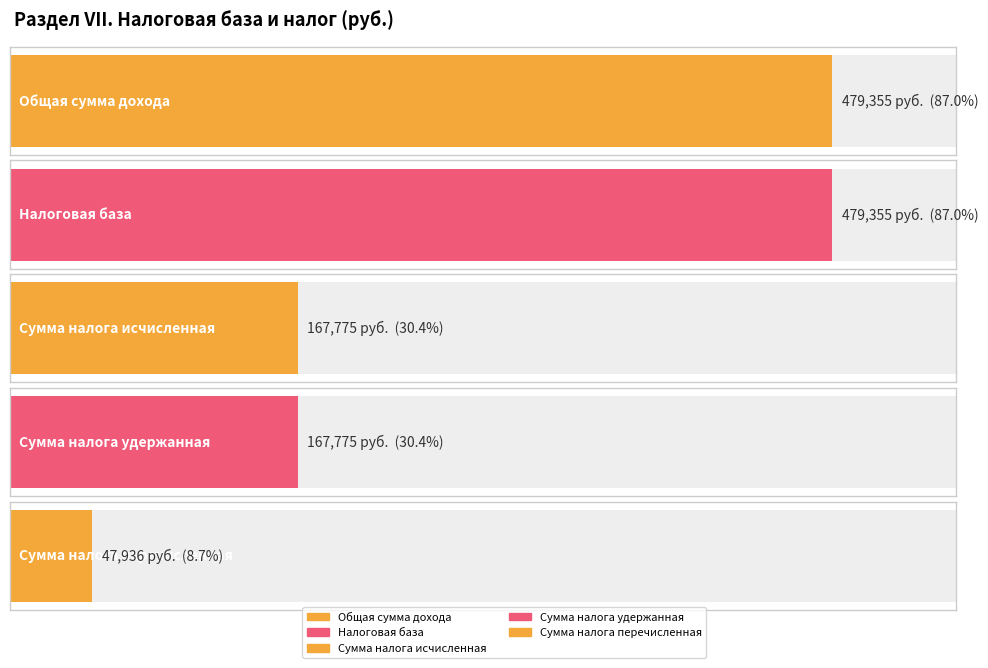

Between Сумма налога удержанная and Общая сумма дохода, which is larger?

Общая сумма дохода